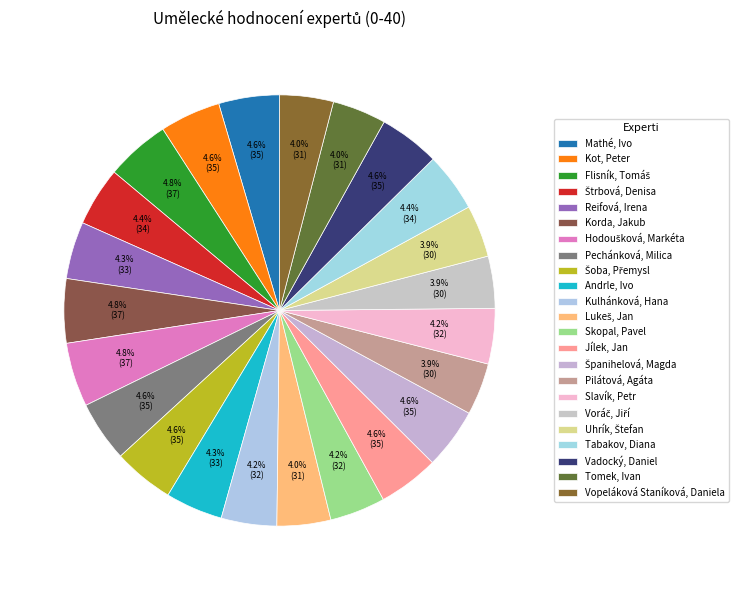

True or false: Uhrík, Štefan accounts for 4% of the total.

True